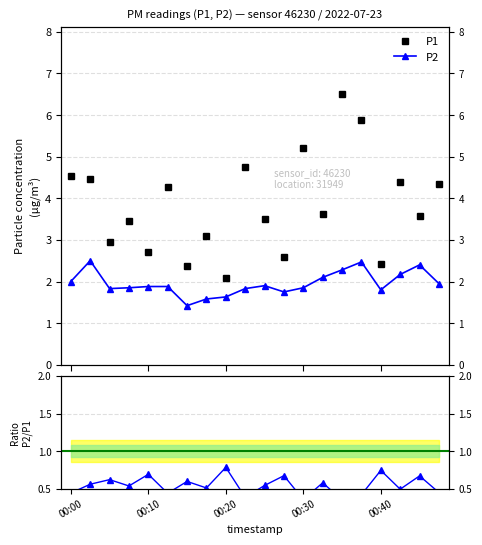

List the series in order of their peak value, highest first.

P1, P2, P2 / P1